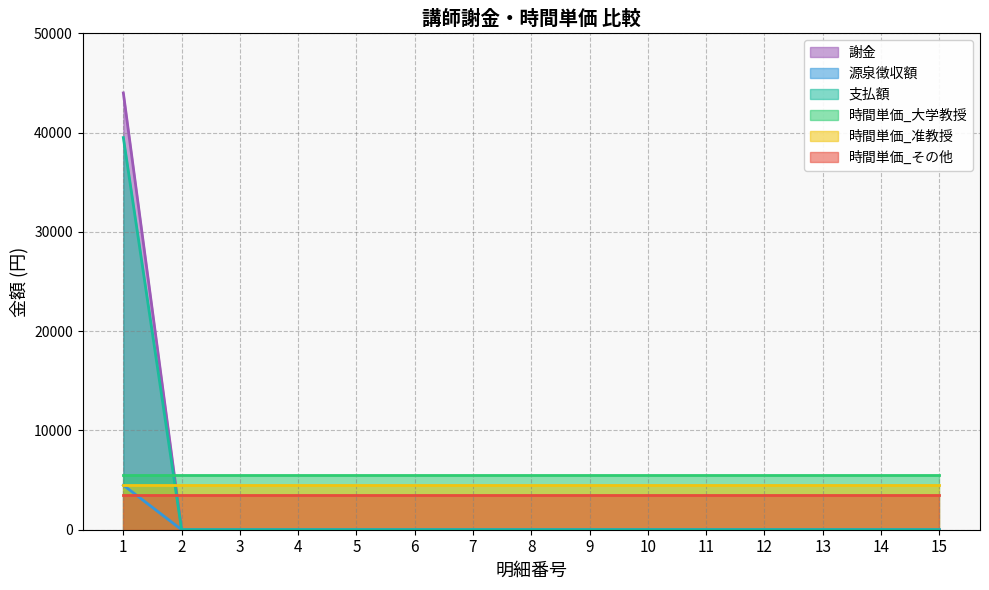

Rank the categories by 支払額 value from lowest to highest.

2, 3, 4, 5, 6, 7, 8, 9, 10, 11, 12, 13, 14, 15, 1